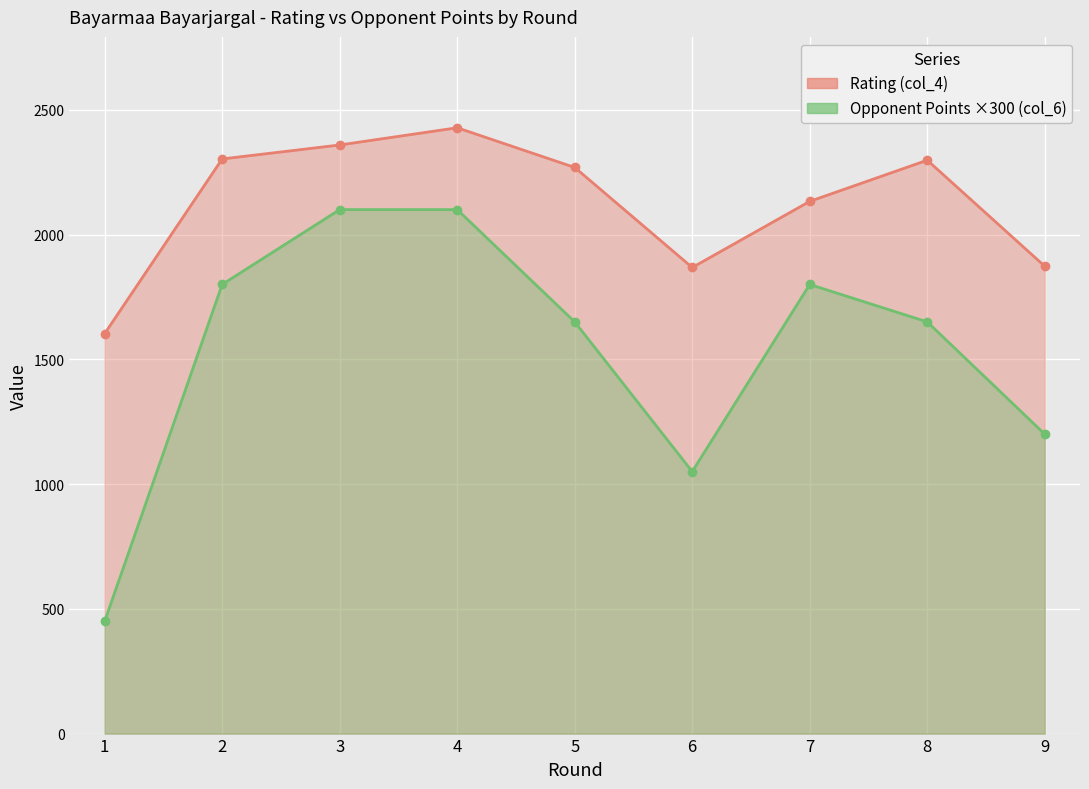

List the series in order of their peak value, lowest first.

Opponent Points (col_6), Rating (col_4)